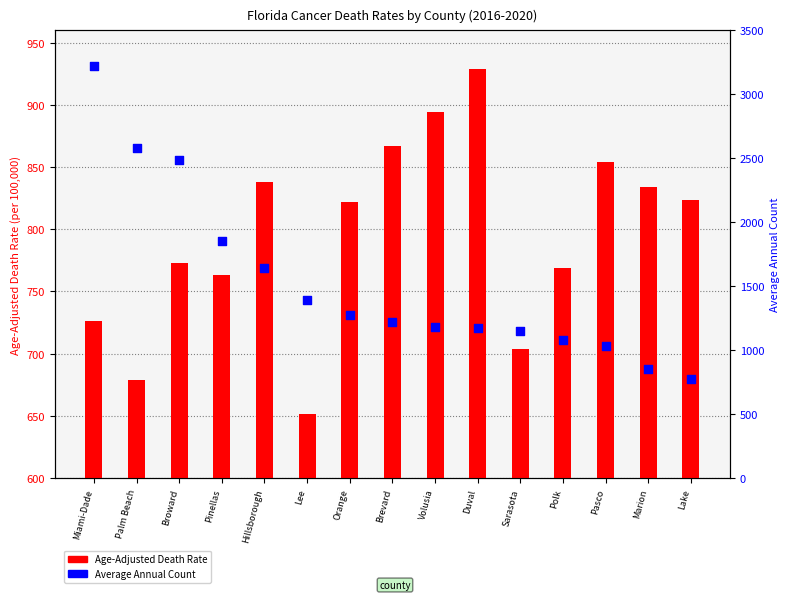

At which category is the sum across all series the highest?

Miami-Dade